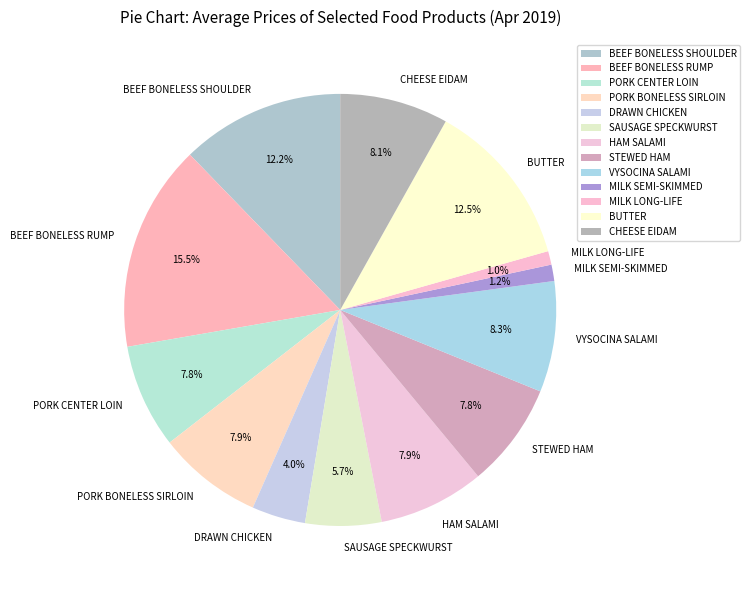

What is the largest slice in the pie chart?

BEEF BONELESS RUMP